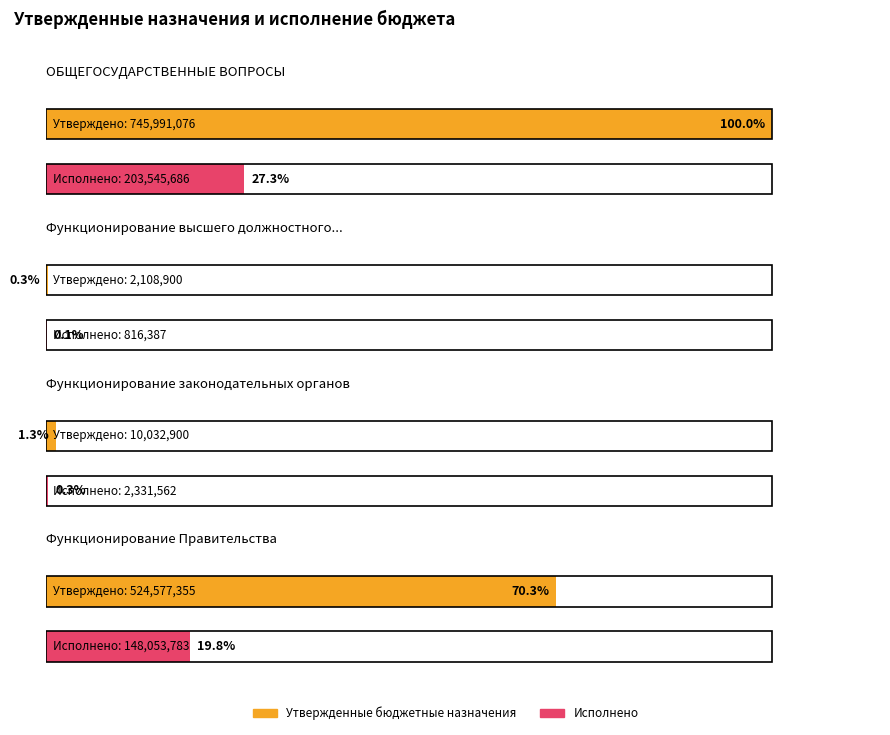

Read the Утвержденные бюджетные назначения (консолидированный) value at Функционирование Правительства.

524577355.3